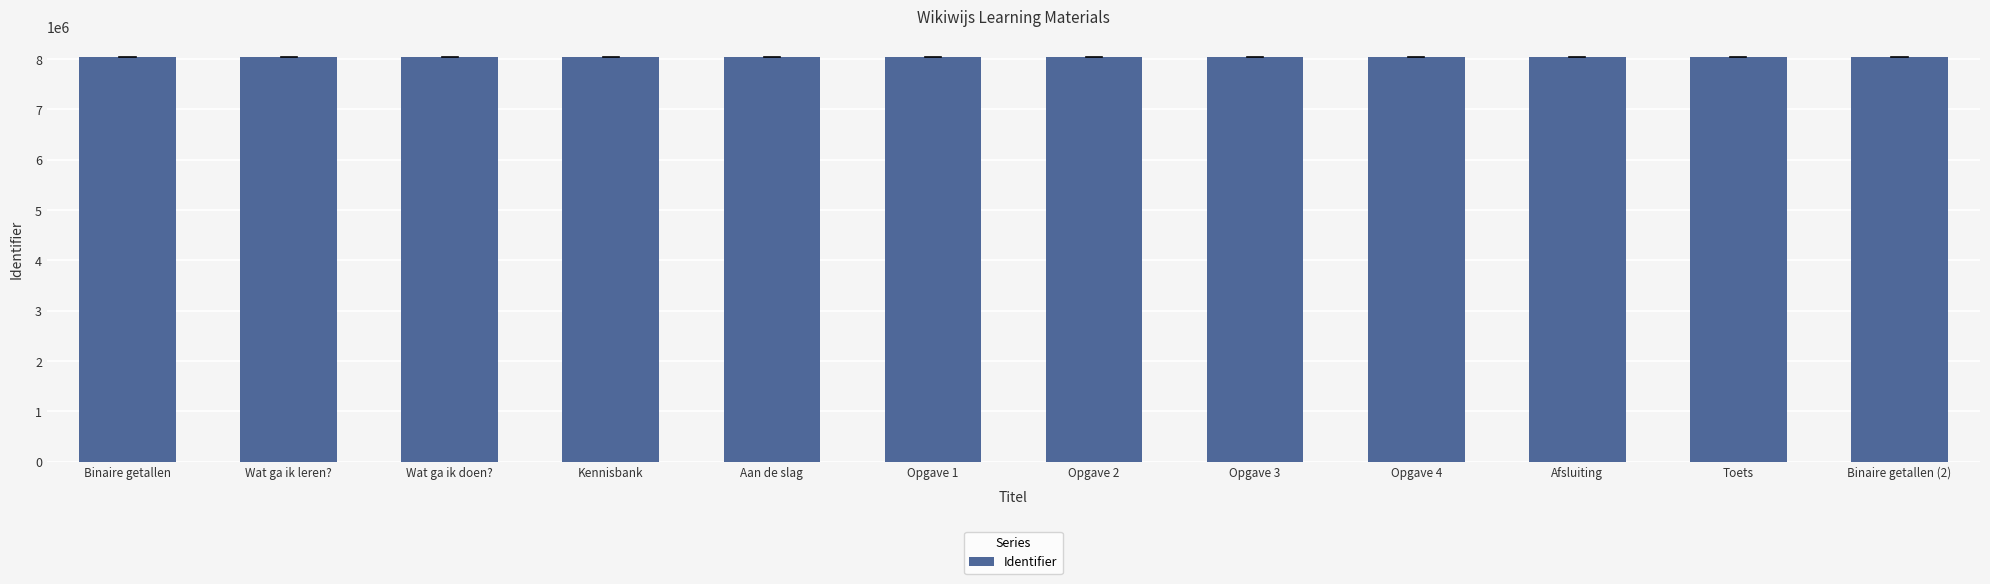

Approximately how many times larger is the value at Opgave 3 compared to Opgave 2?

1.0